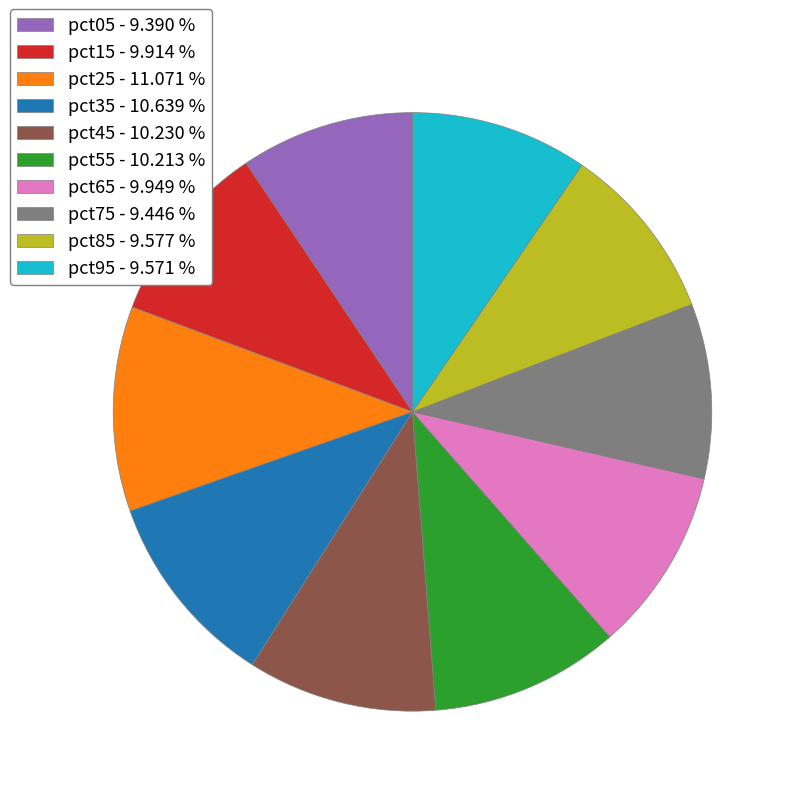

Which has a higher value, pct35 - 10.639 % or pct05 - 9.390 %?

pct35 - 10.639 %